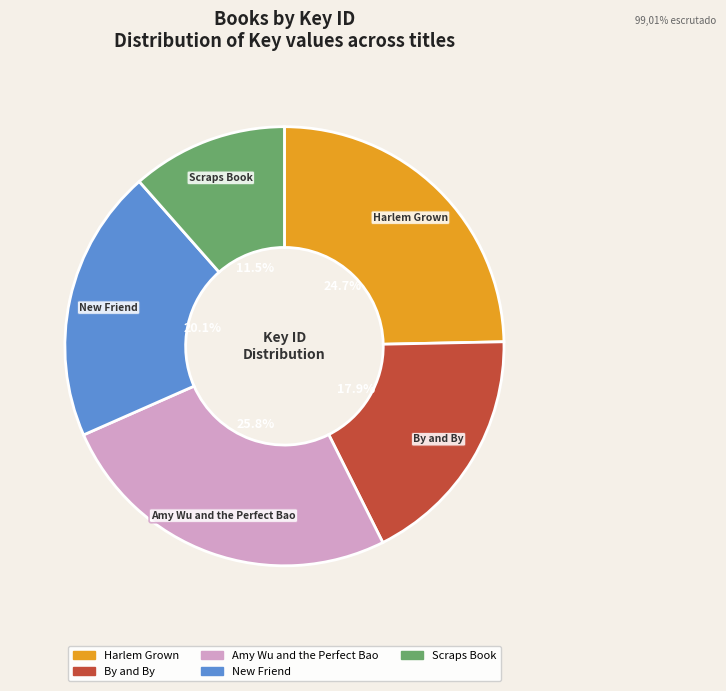

Which category has the biggest portion of the pie?

Amy Wu and the Perfect Bao